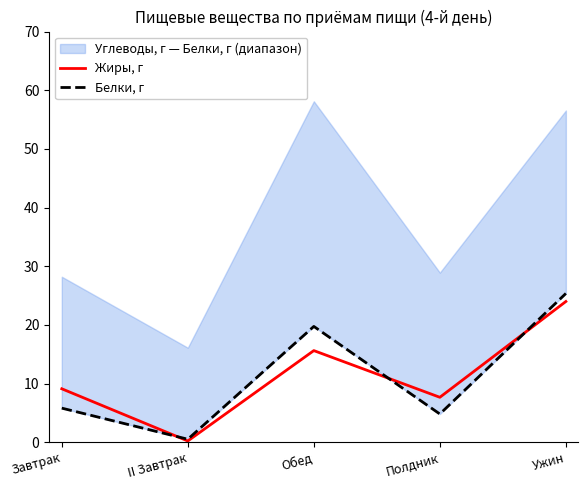

Rank the categories by Жиры, г value from highest to lowest.

Ужин, Обед, Завтрак, Полдник, II Завтрак